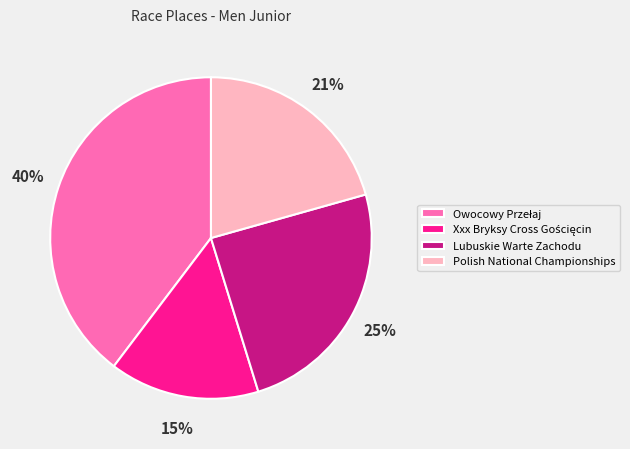

The Polish National Championships slice represents 21% of the pie. True or false?

True